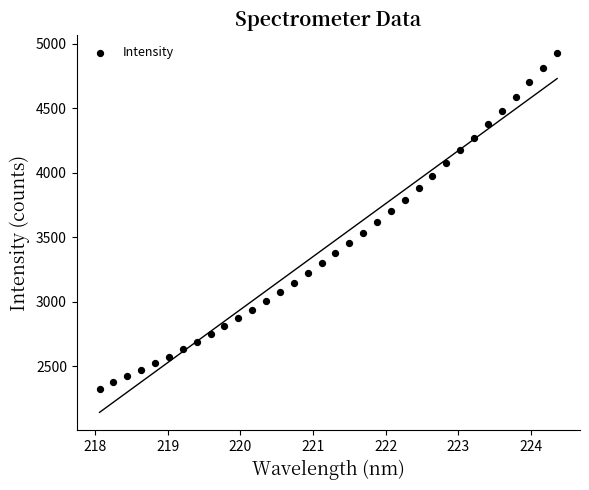

What is the range of Y values (max minus min)?

2604.6